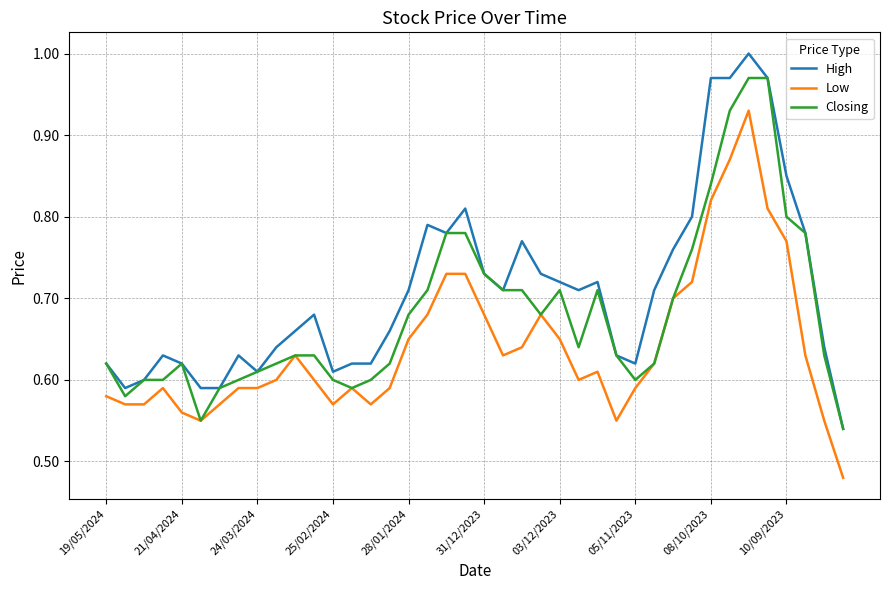

True or false: Low and High cross at least once.

False